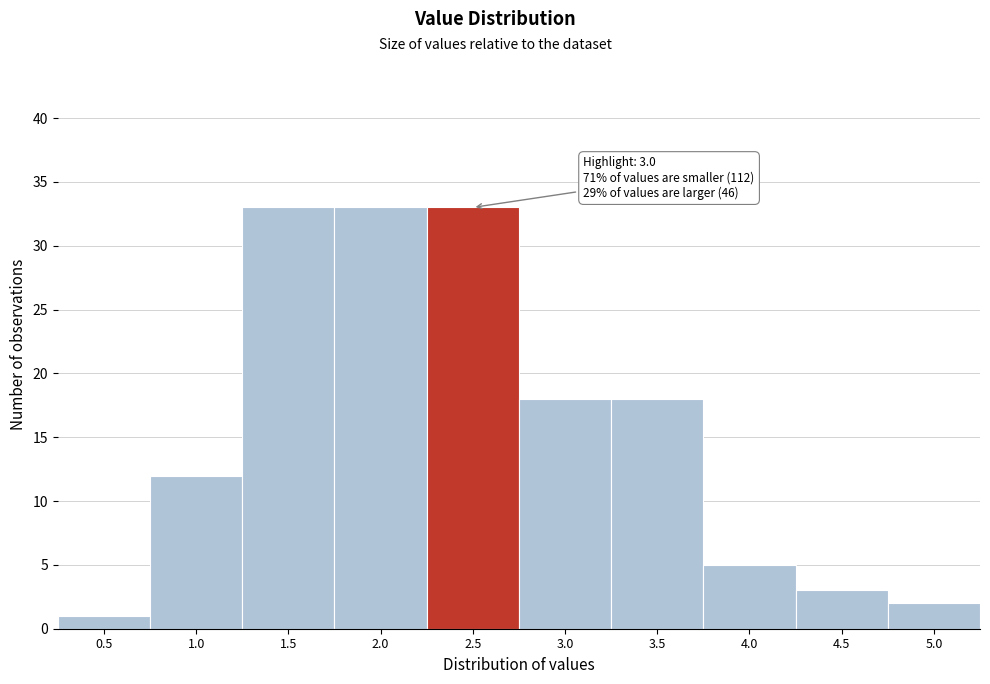

Reading left to right, transcribe all the data shown in this chart.

1	12	33	33	33	18	18	5	3	2